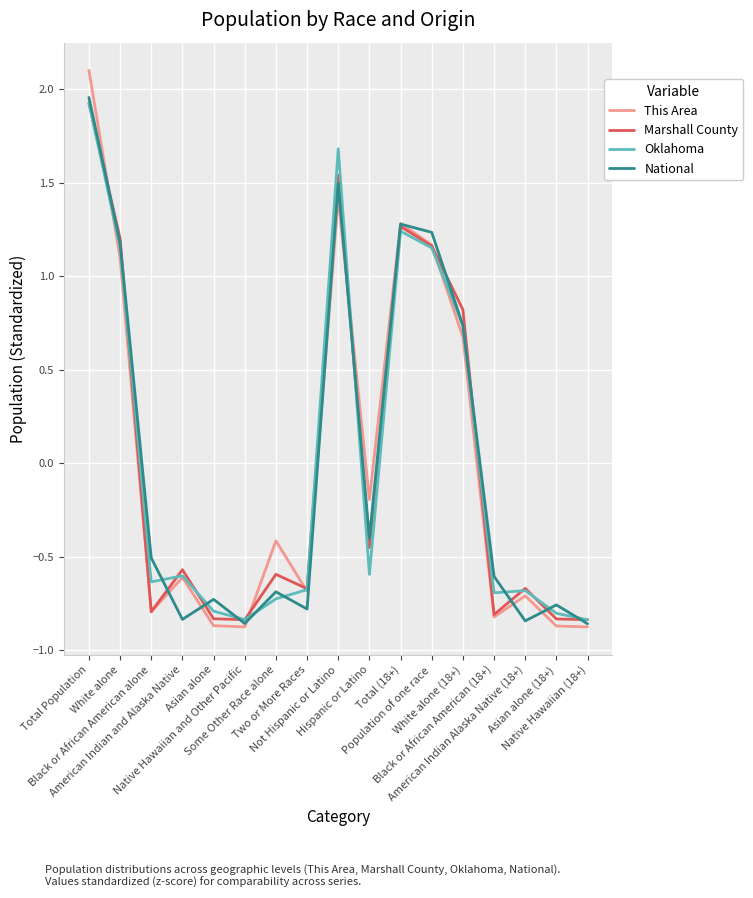

At how many categories does at least one series exceed 0?

6